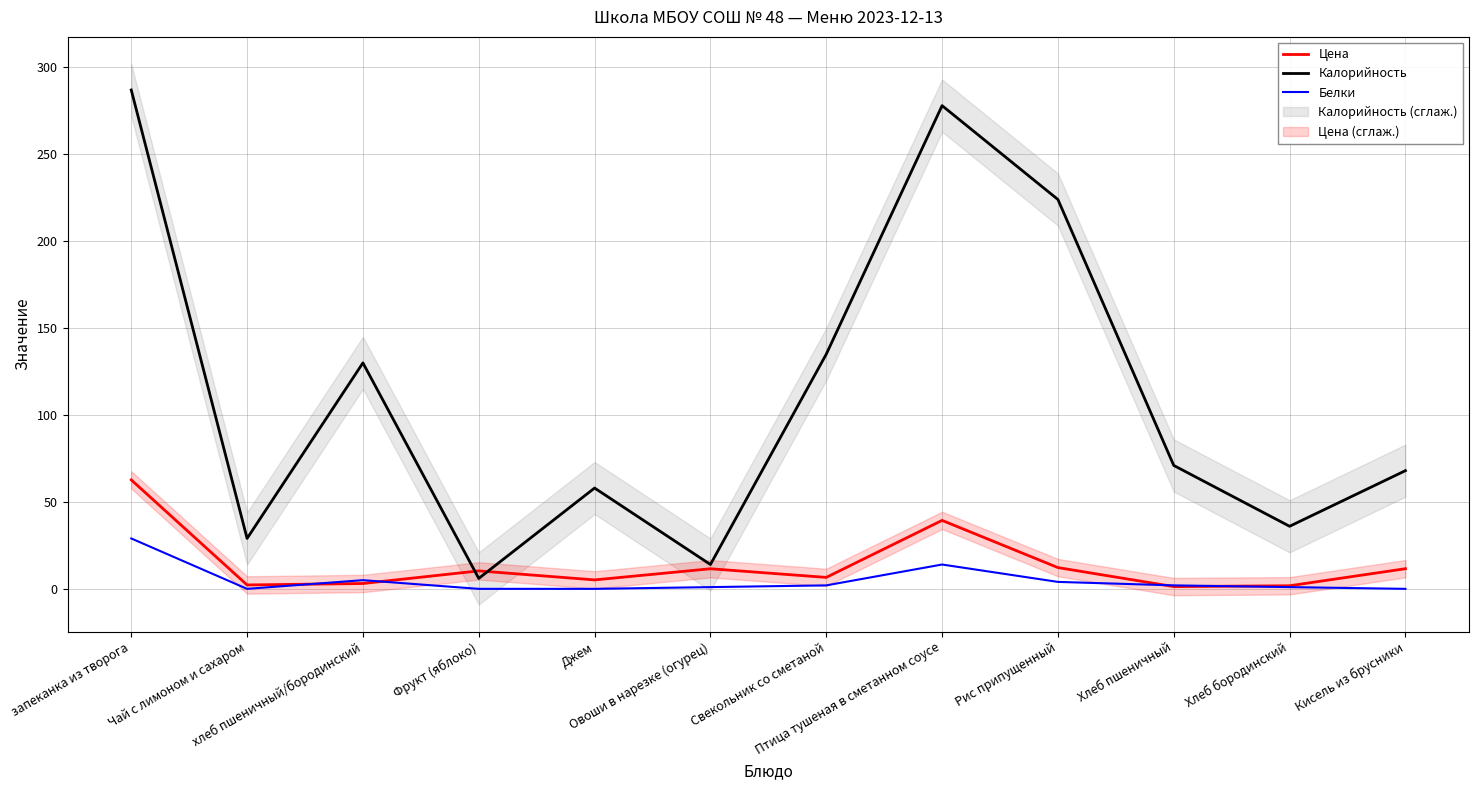

Rank the series by their maximum value, from lowest to highest.

Белки, Цена, Калорийность